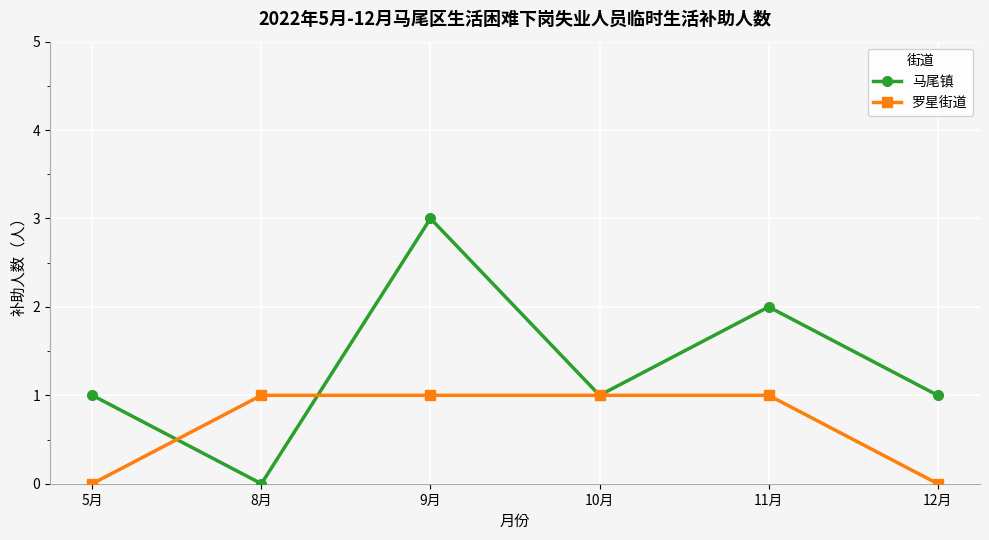

How many series are shown in this chart?

2